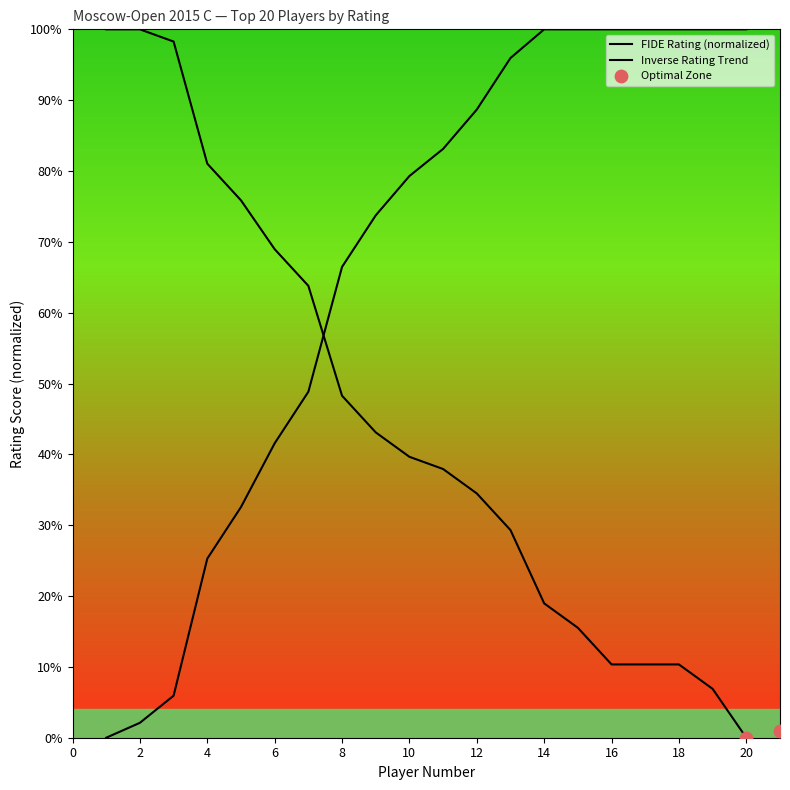

Which has a higher value, 19 or 3?

3